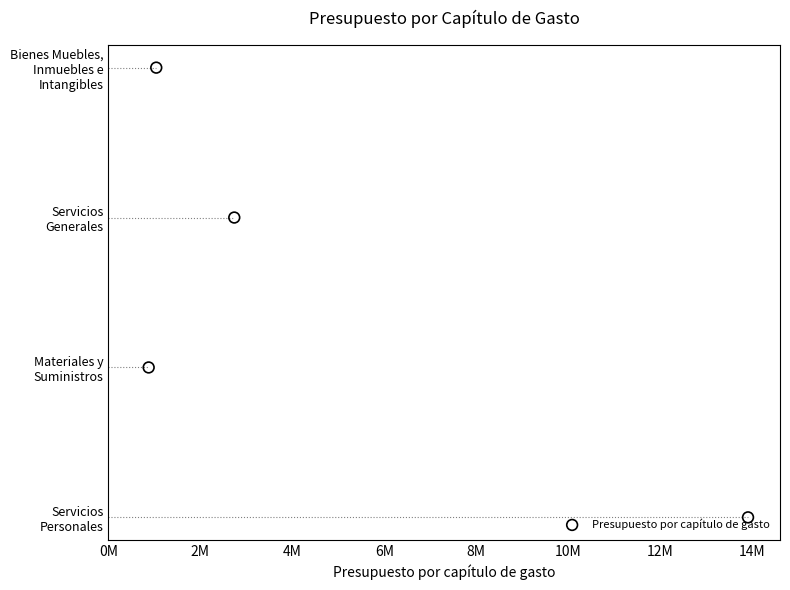

What is the change in value from 0M to 6M?

+3